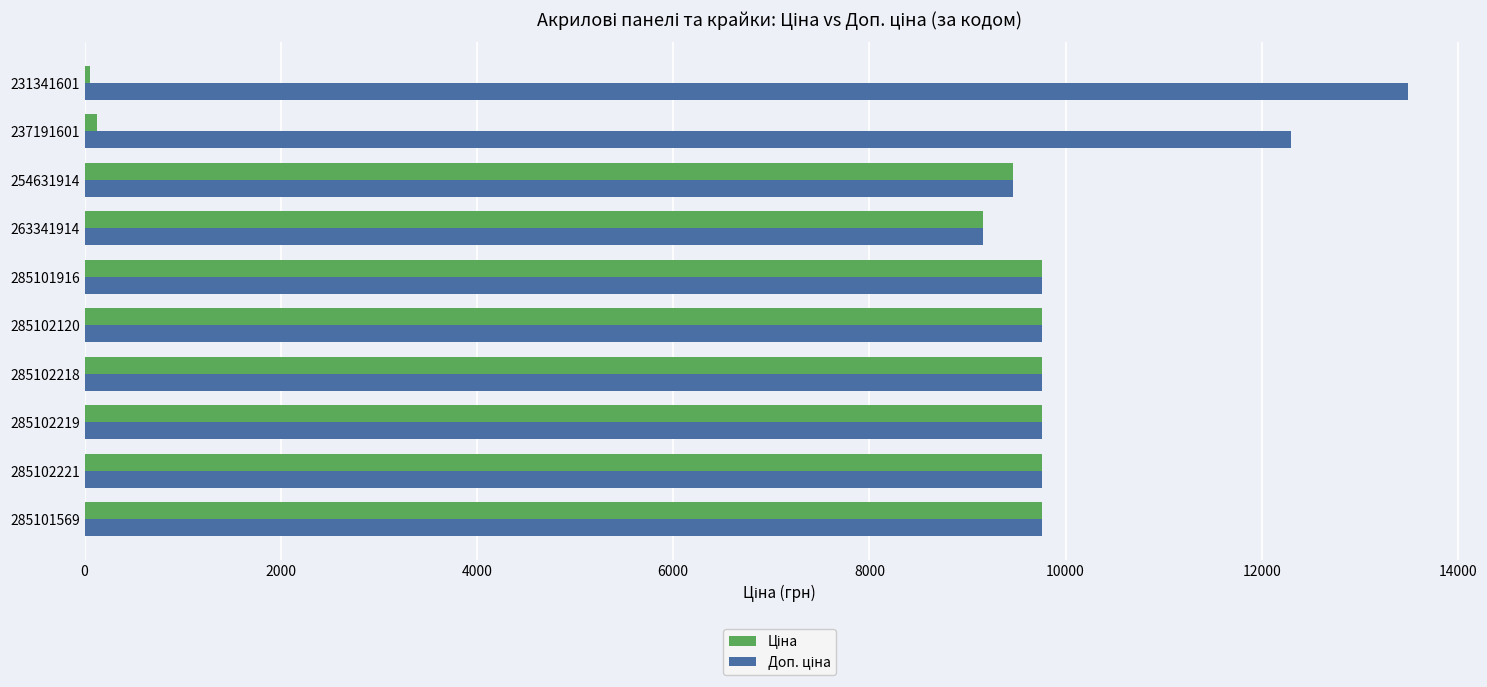

At how many categories does at least one series exceed 2894?

10